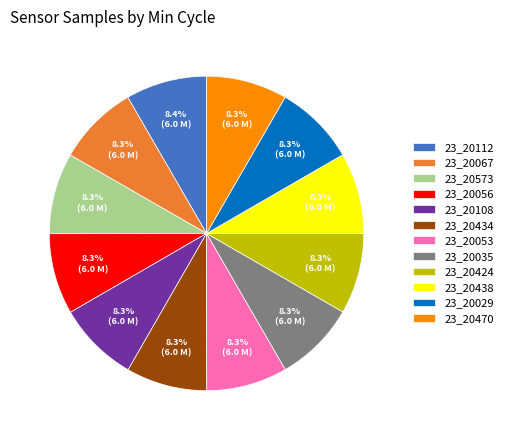

What is the ratio of the value at 23_20035 to the value at 23_20573?

1.0